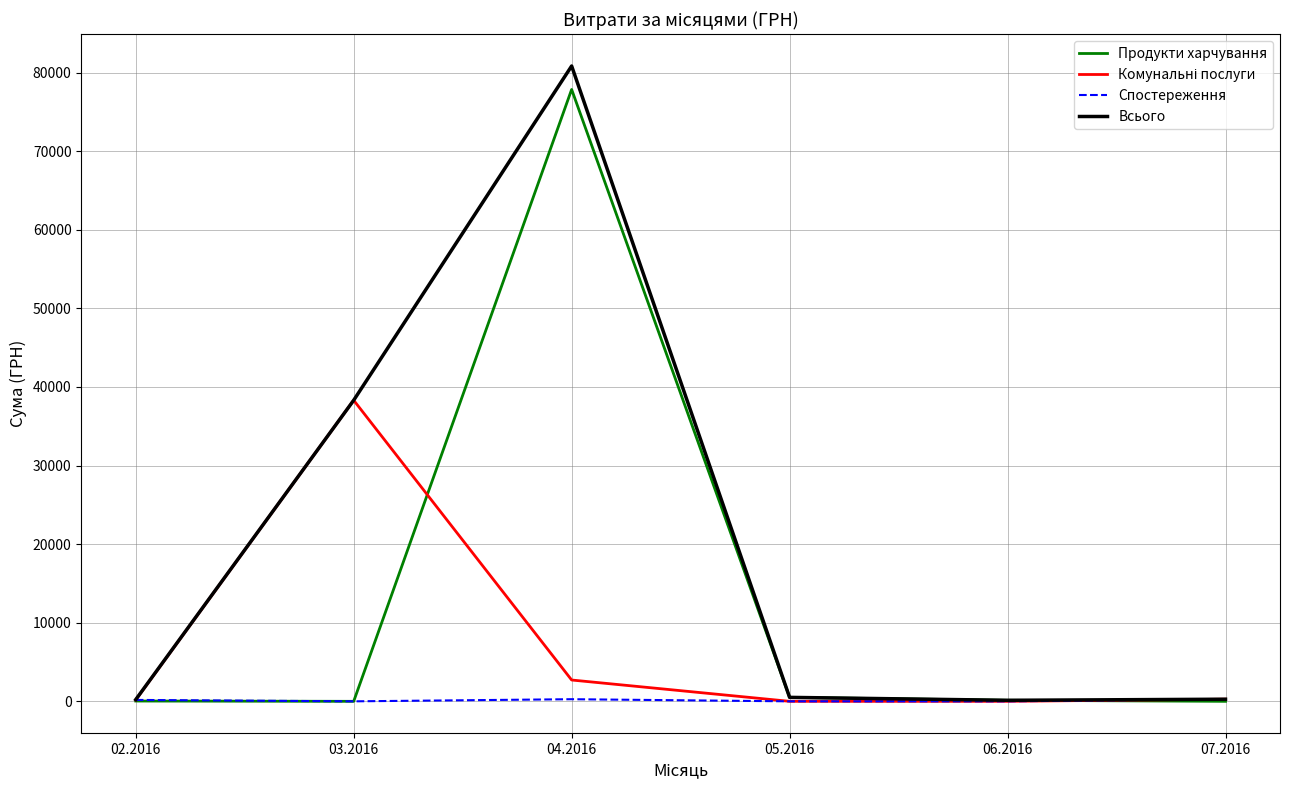

What is the maximum value shown in the chart?

80827.2